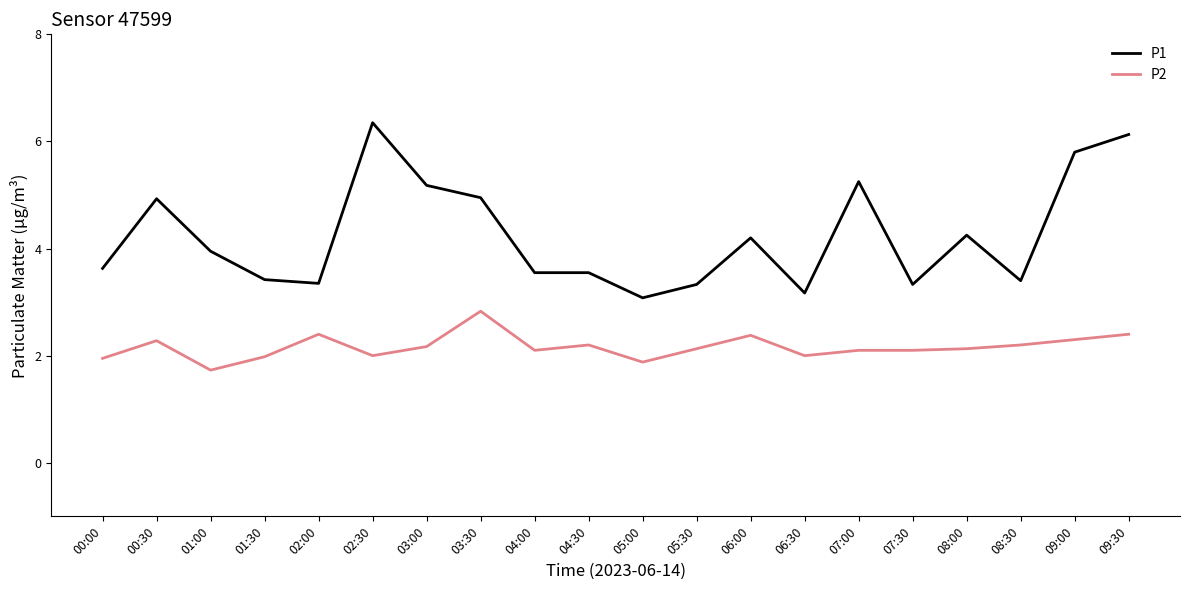

What is the sum of all P2 values?

43.3